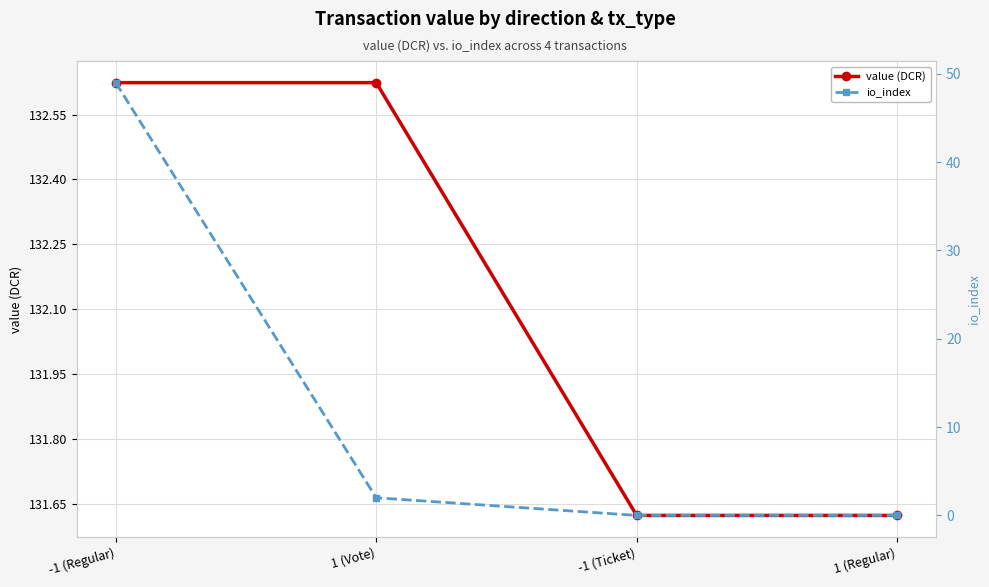

What position from the right is 1 (Vote)?

3